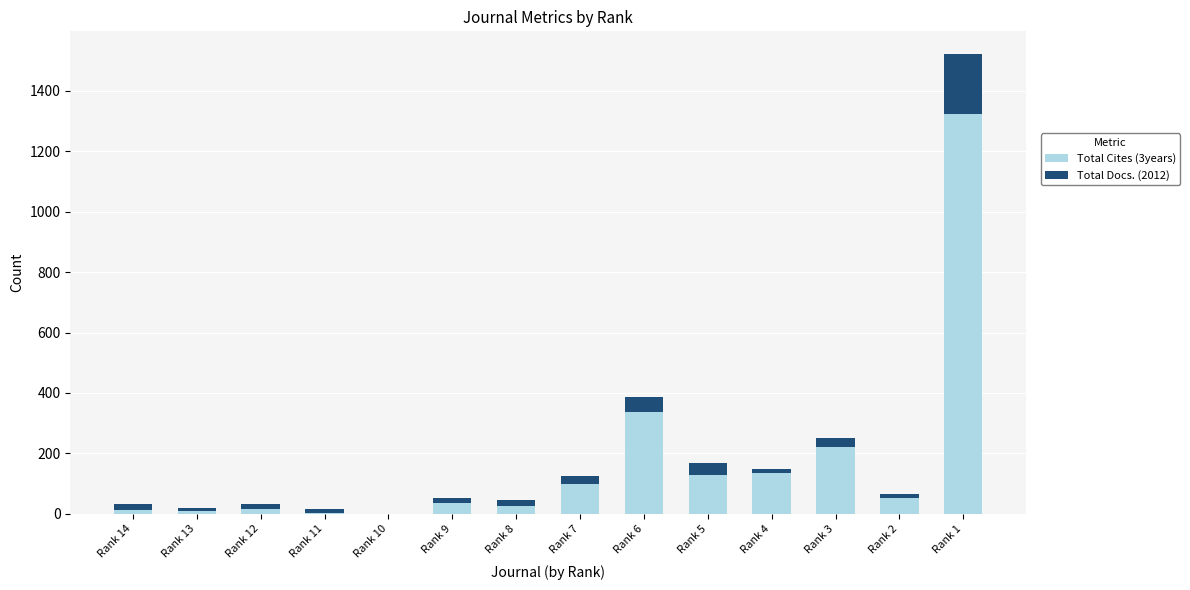

At which category is the sum across all series the highest?

Rank 1